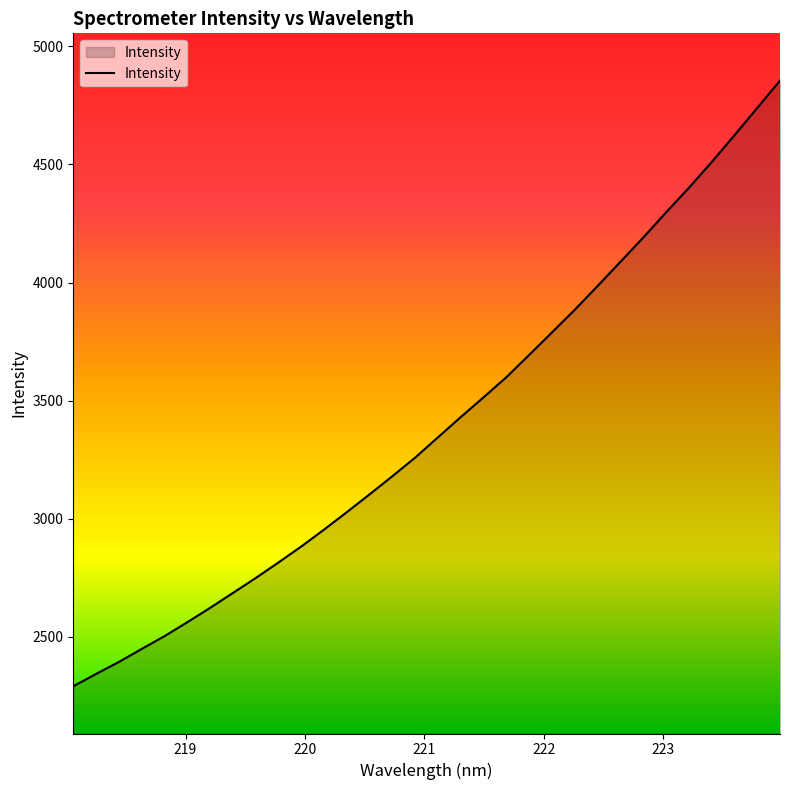

What is the minimum value shown in the chart?

2290.1